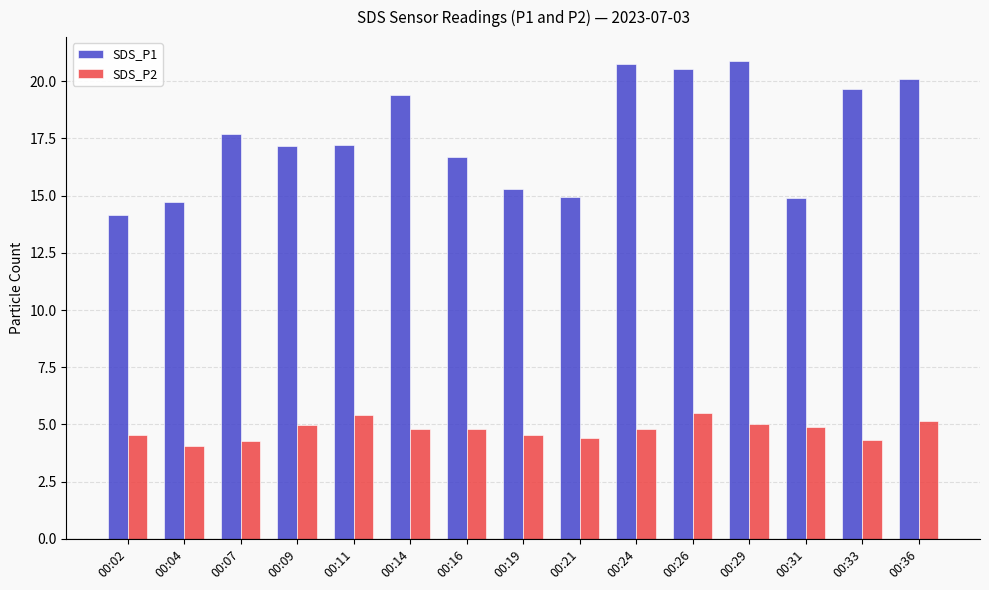

How many series are shown in this chart?

2